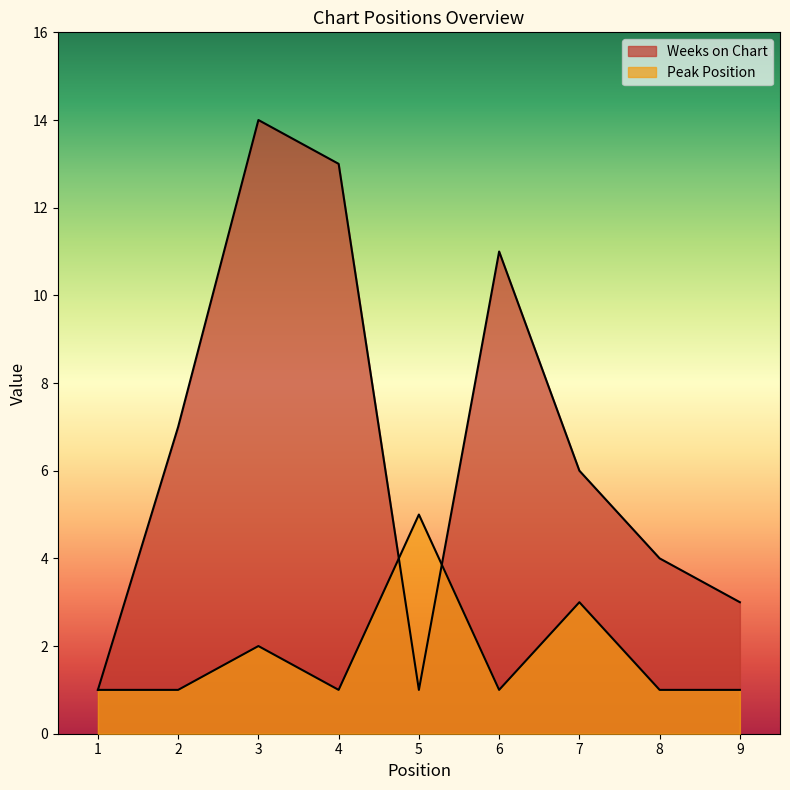

How many times do Weeks on Chart and Peak Position cross each other?

2